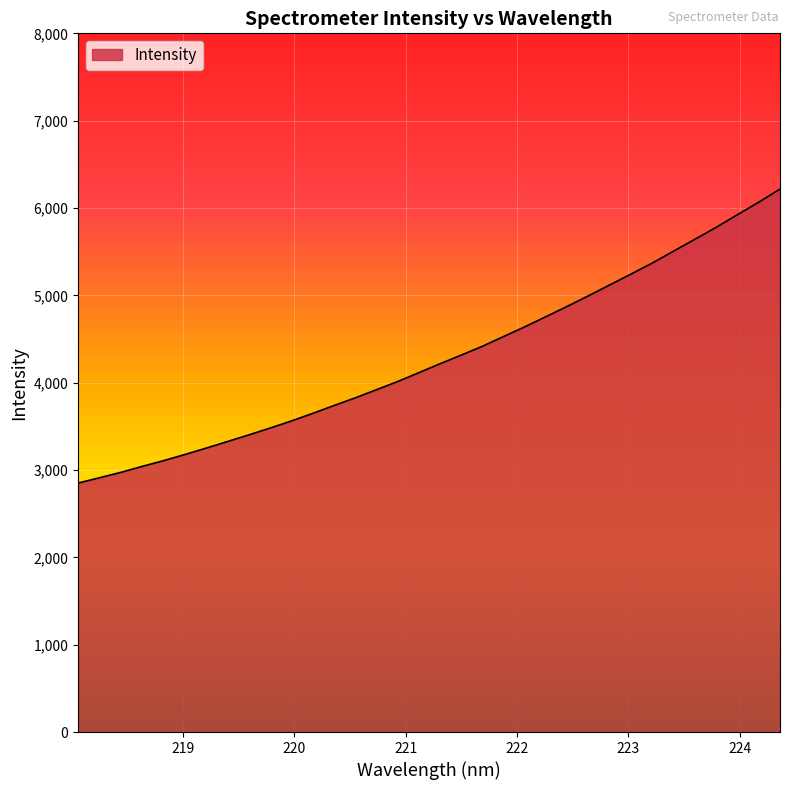

What is the difference between the maximum and minimum values?

3366.0